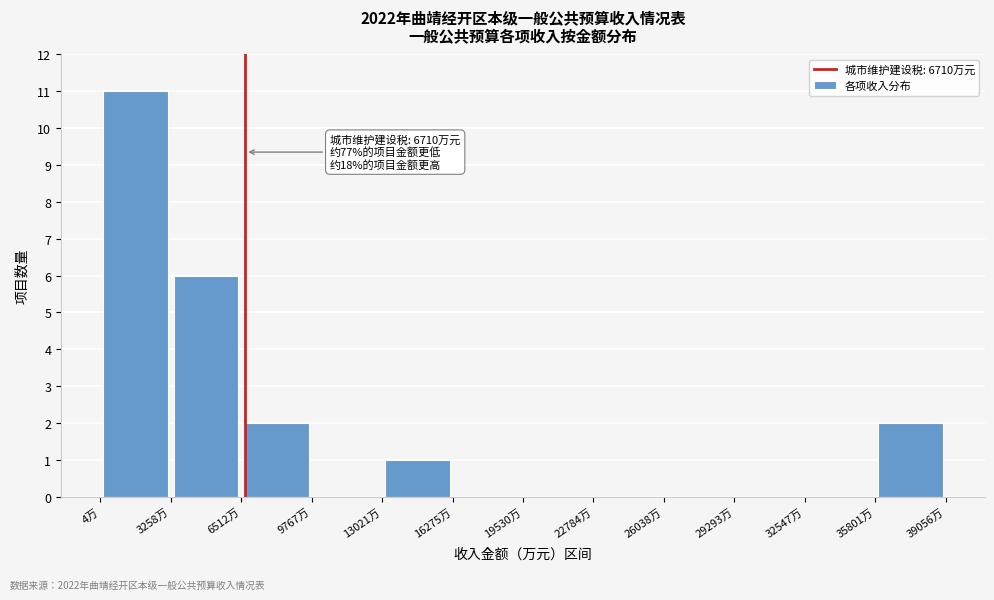

Over which range of the x-axis is the bar tallest?

0 to 3500